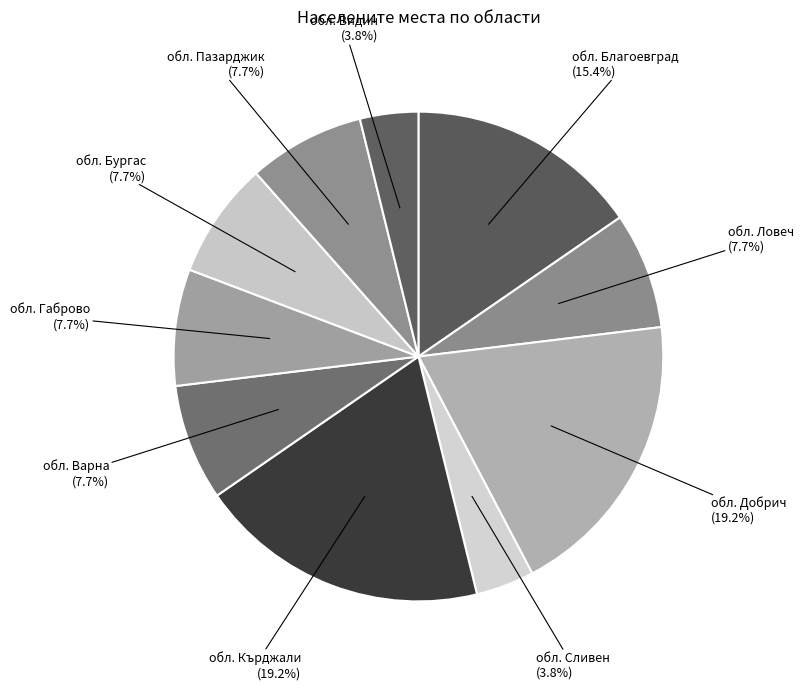

Is there any slice that represents more than half of the pie?

No